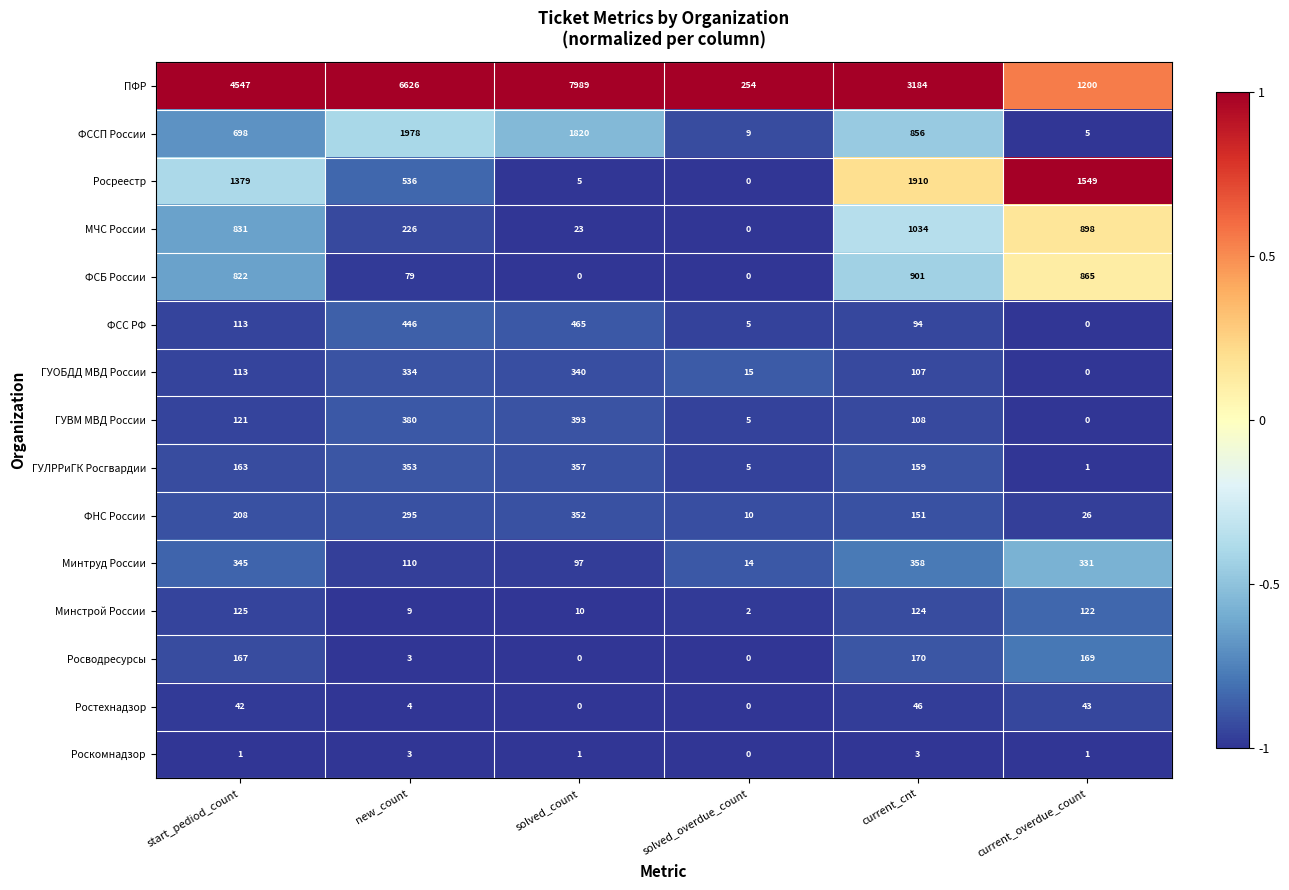

At which category is the sum across all series the highest?

solved_count